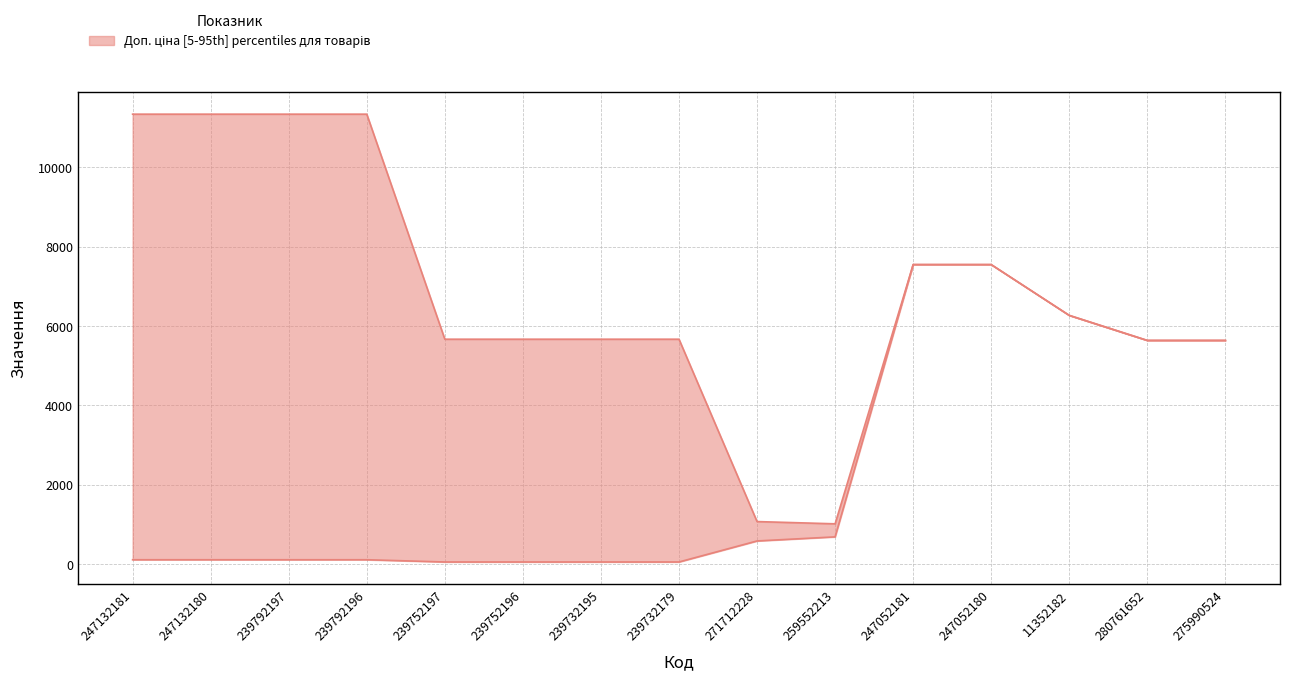

Which series changed the most between 239752196 and 259552213?

Доп. ціна